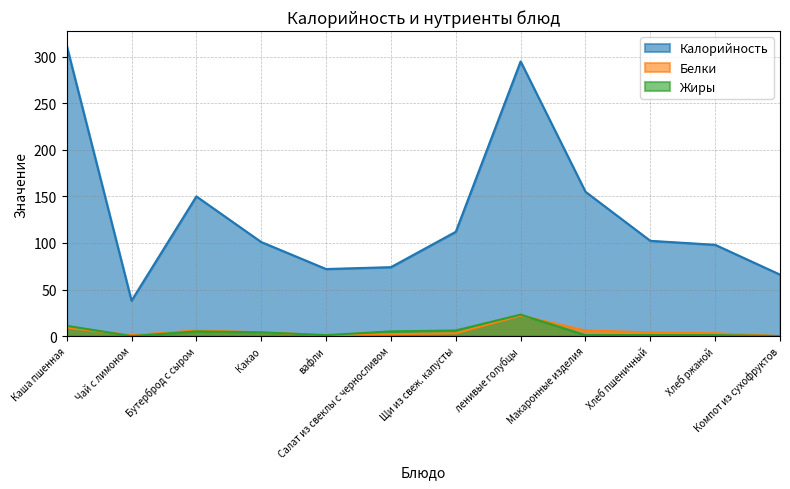

In Жиры, how many points are higher than both neighbors (excluding endpoints)?

2